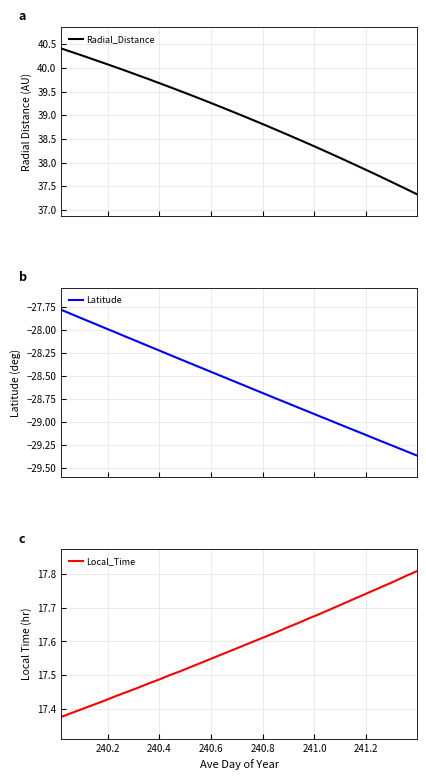

Which series has the largest total across all categories?

Radial_Distance